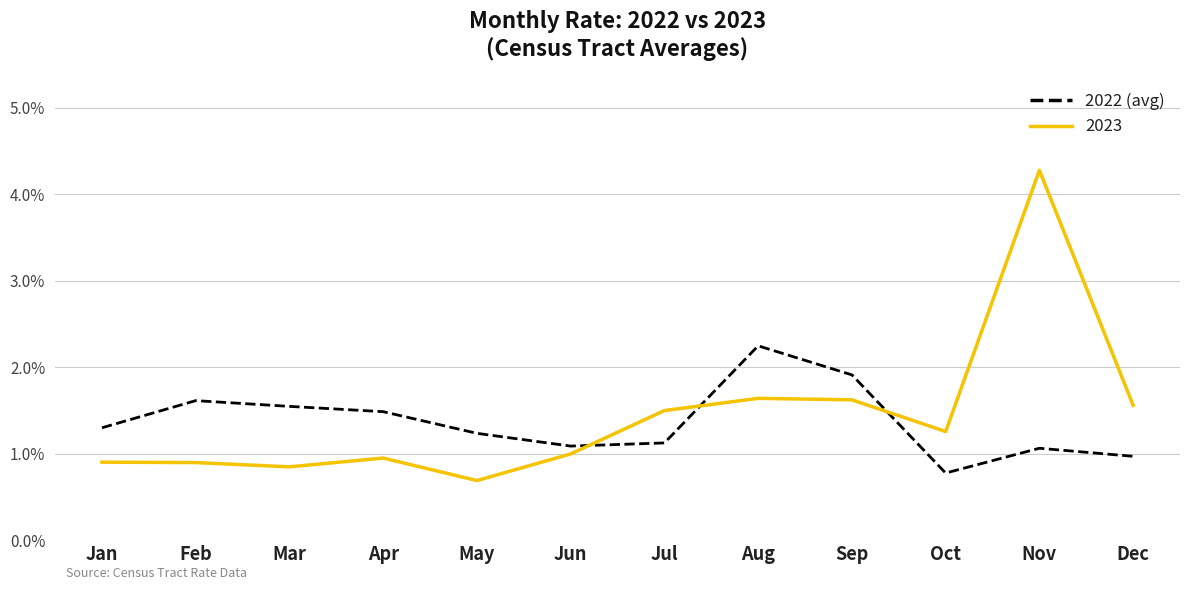

What is the difference between the highest and lowest values at Mar?

0.7